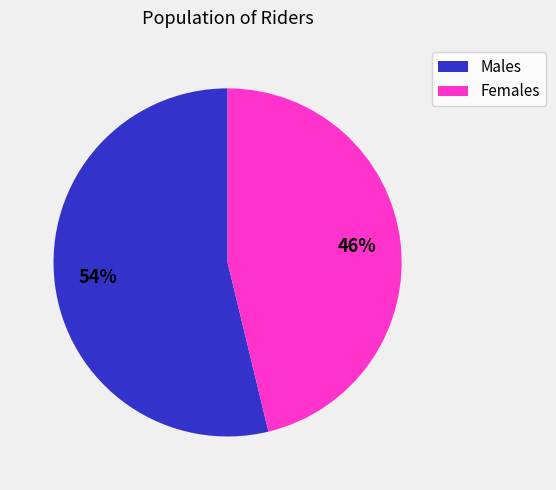

Which category has the biggest portion of the pie?

Males